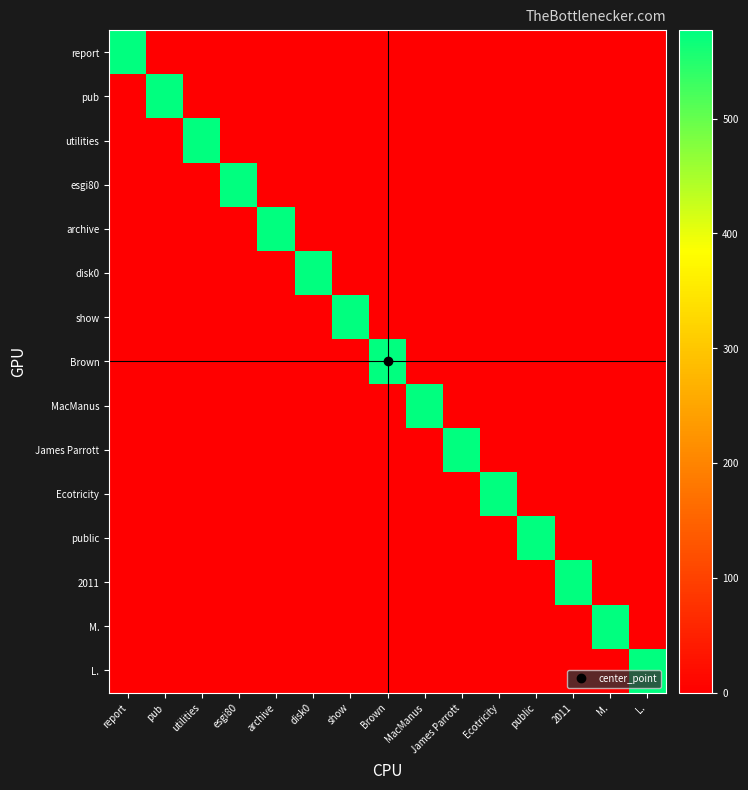

Between show and pub, which is larger?

show